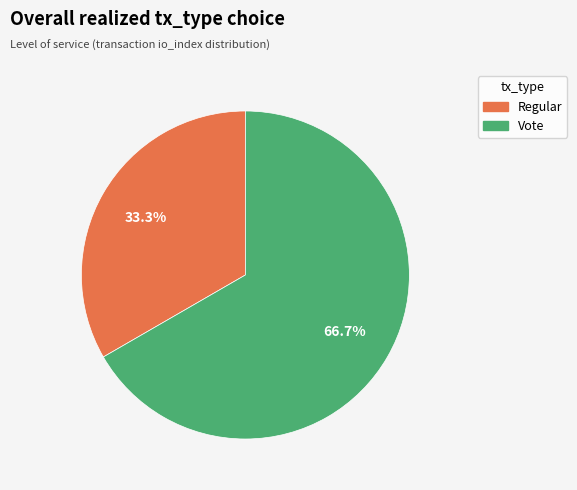

What percentage is the Vote slice, to the nearest percent?

67%